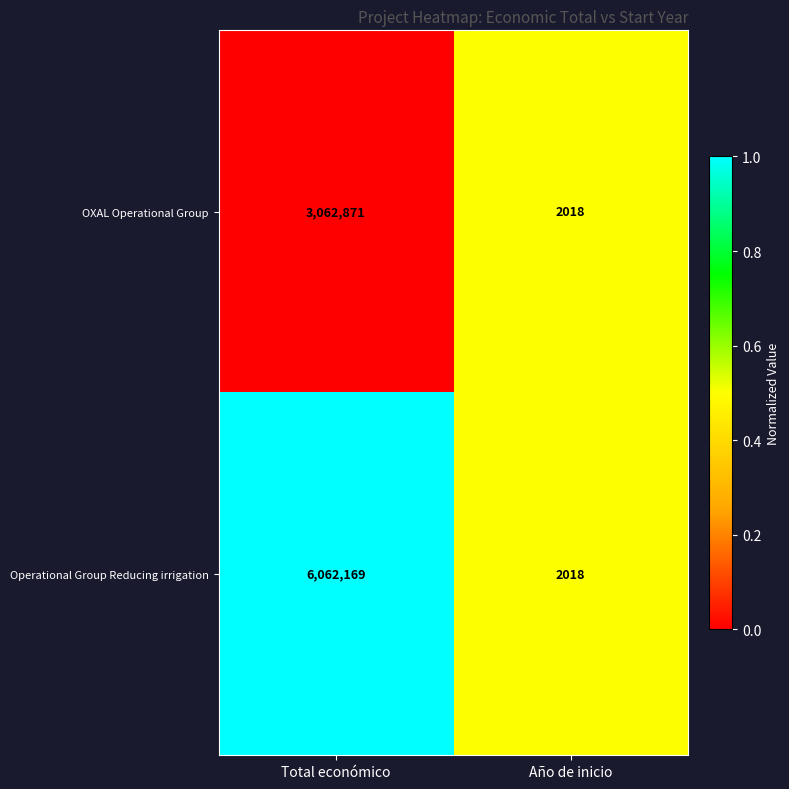

At which label is Operational Group Reducing irrigation closest to 3032093?

Año de inicio